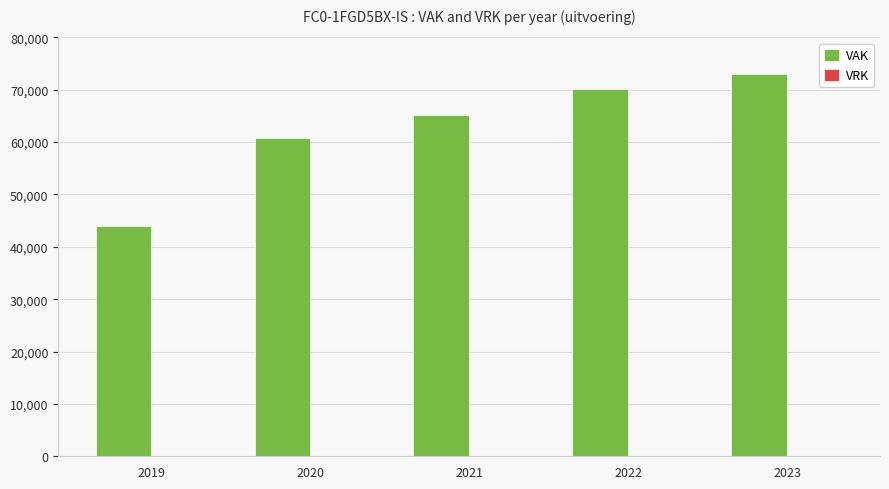

Reading left to right, list all the values displayed in this chart.

2019=43892	2020=60849	2021=65148	2022=70087	2023=72974